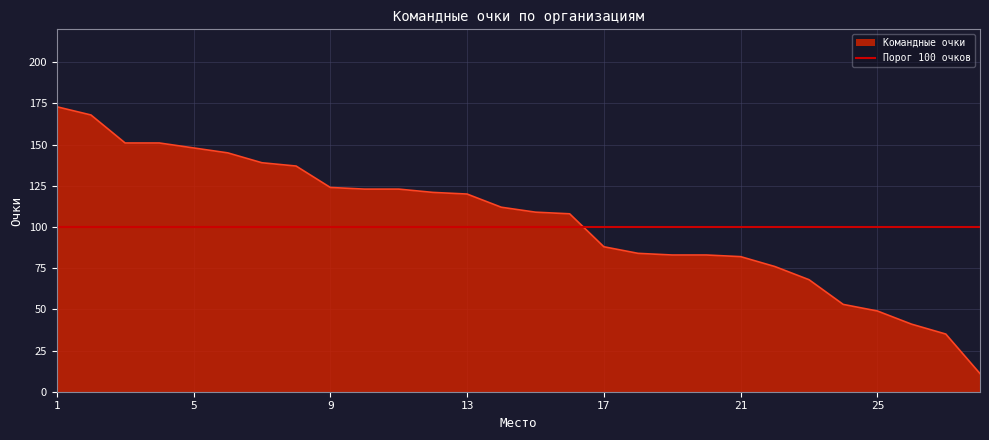

What is the difference between the maximum and minimum values?

162